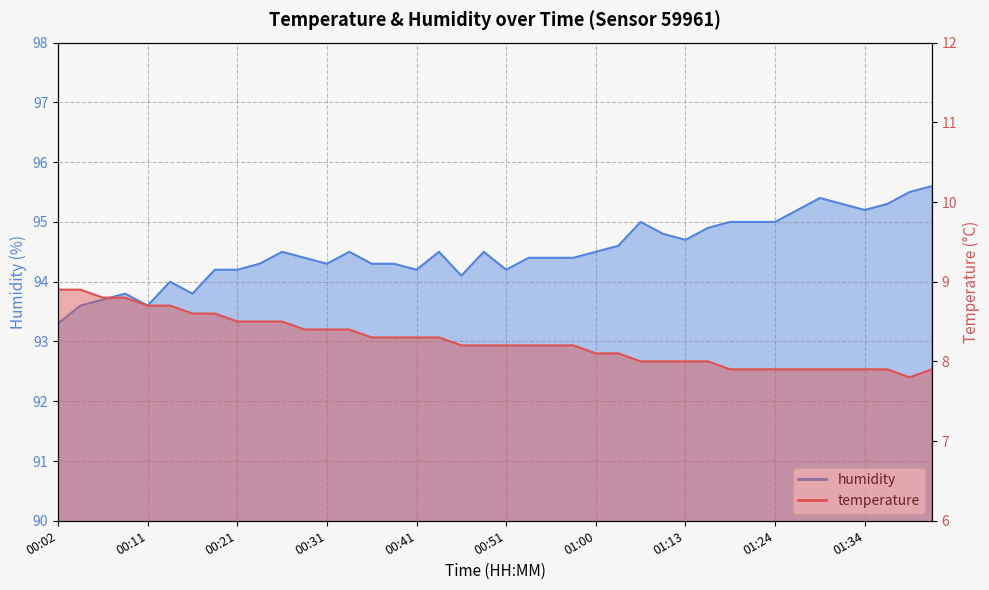

What is the sum of all temperature values?

330.2